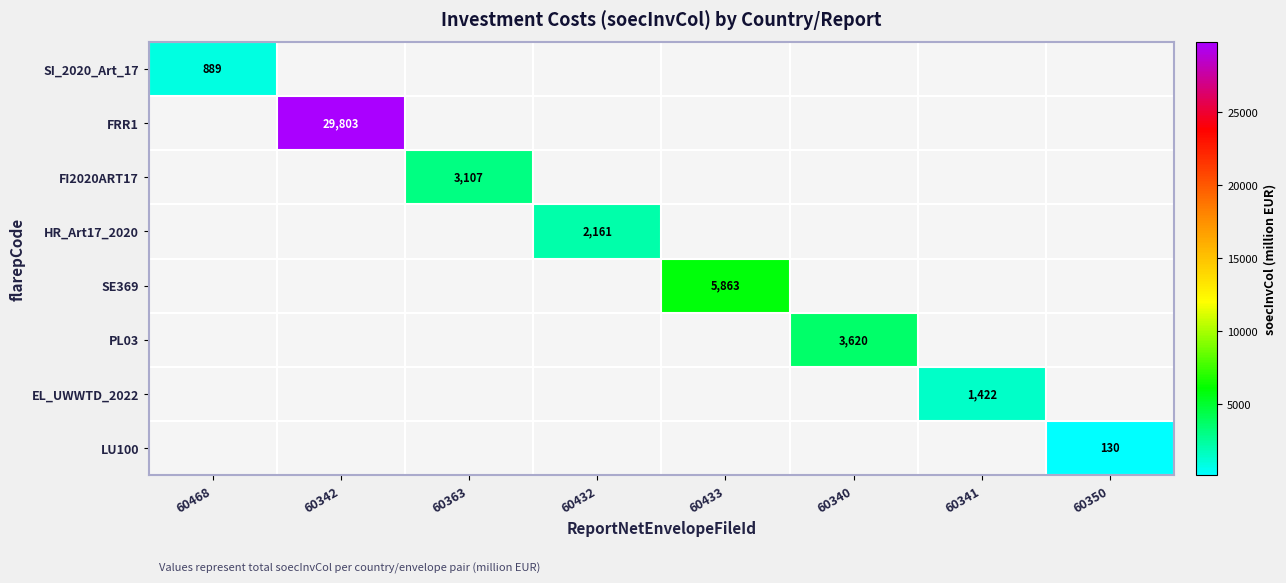

At how many categories does at least one series exceed 28116?

1